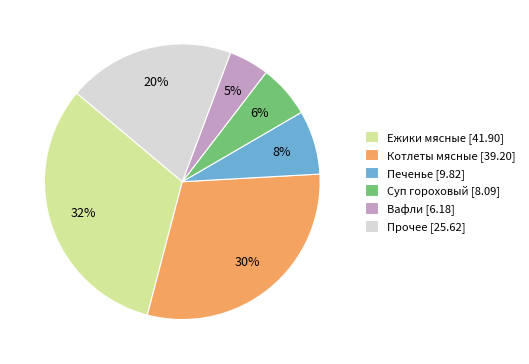

The Котлеты мясные [39.20] slice represents 37% of the pie. True or false?

False